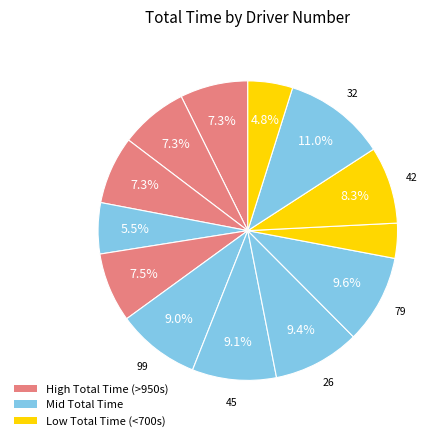

Rank the categories by value from highest to lowest.

32, 79, 26, 45, 99, 42, 191, 88, 212, 52, 36, 19, 47